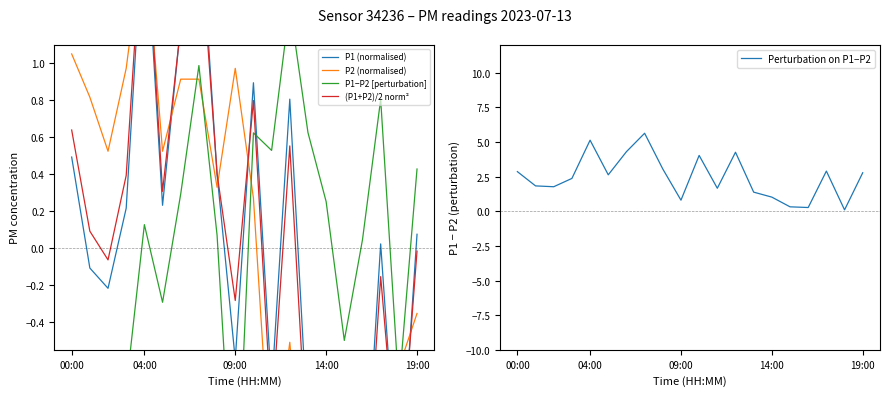

True or false: P2 (normalised) has more than 1 points higher than both neighbors.

True